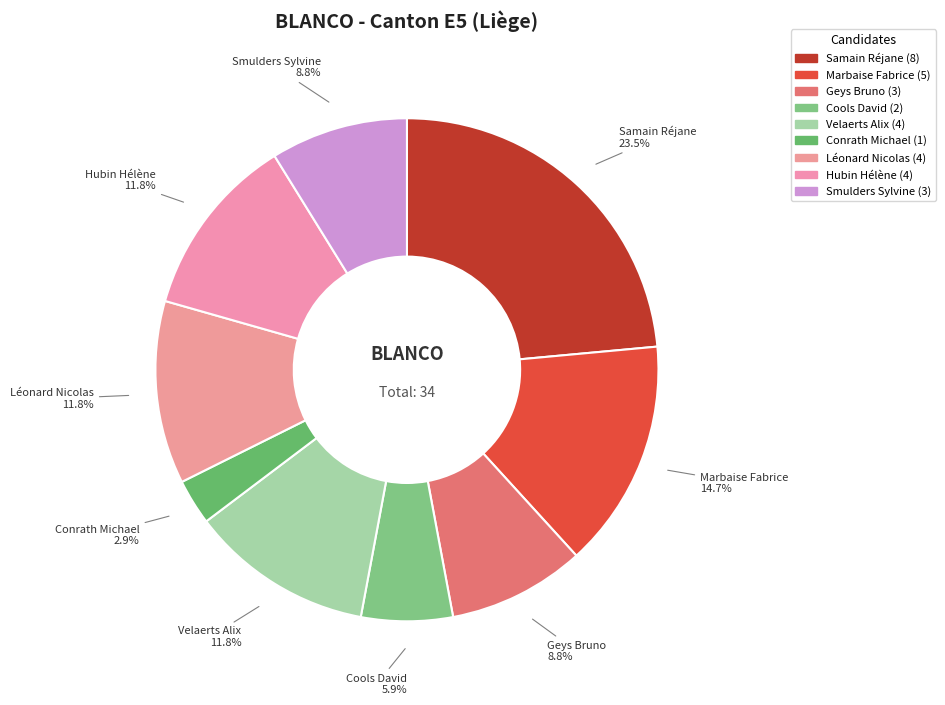

How many slices are in this pie chart?

9